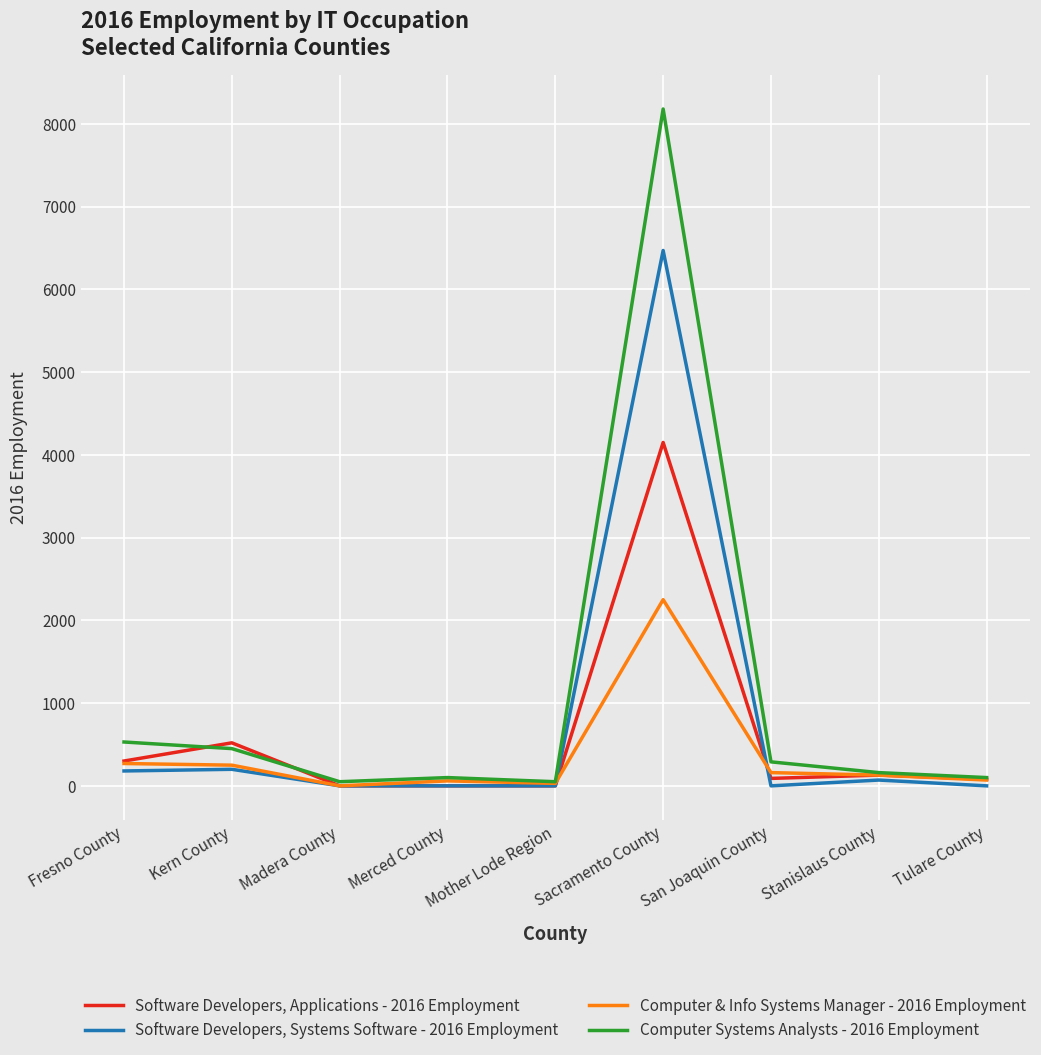

What is the label of the 2nd point from the right?

Stanislaus County